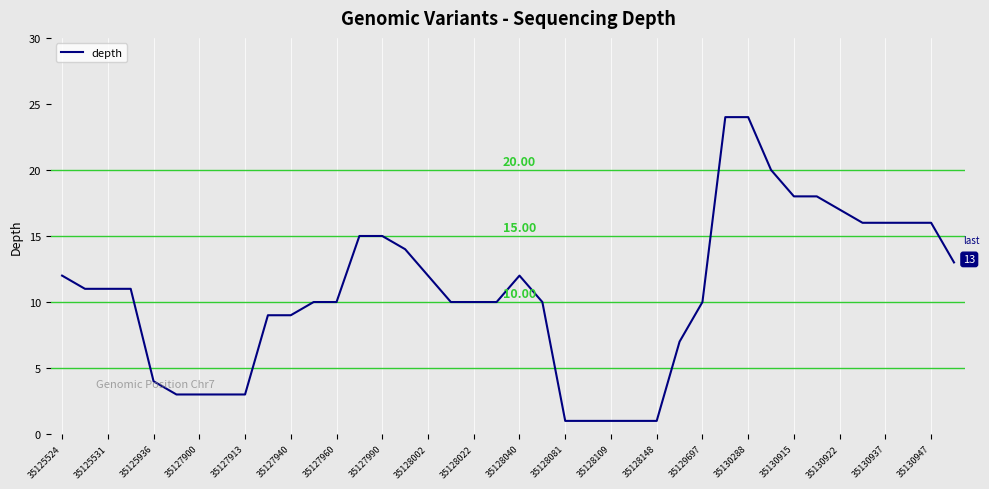

What is the difference between the maximum and minimum values?

23